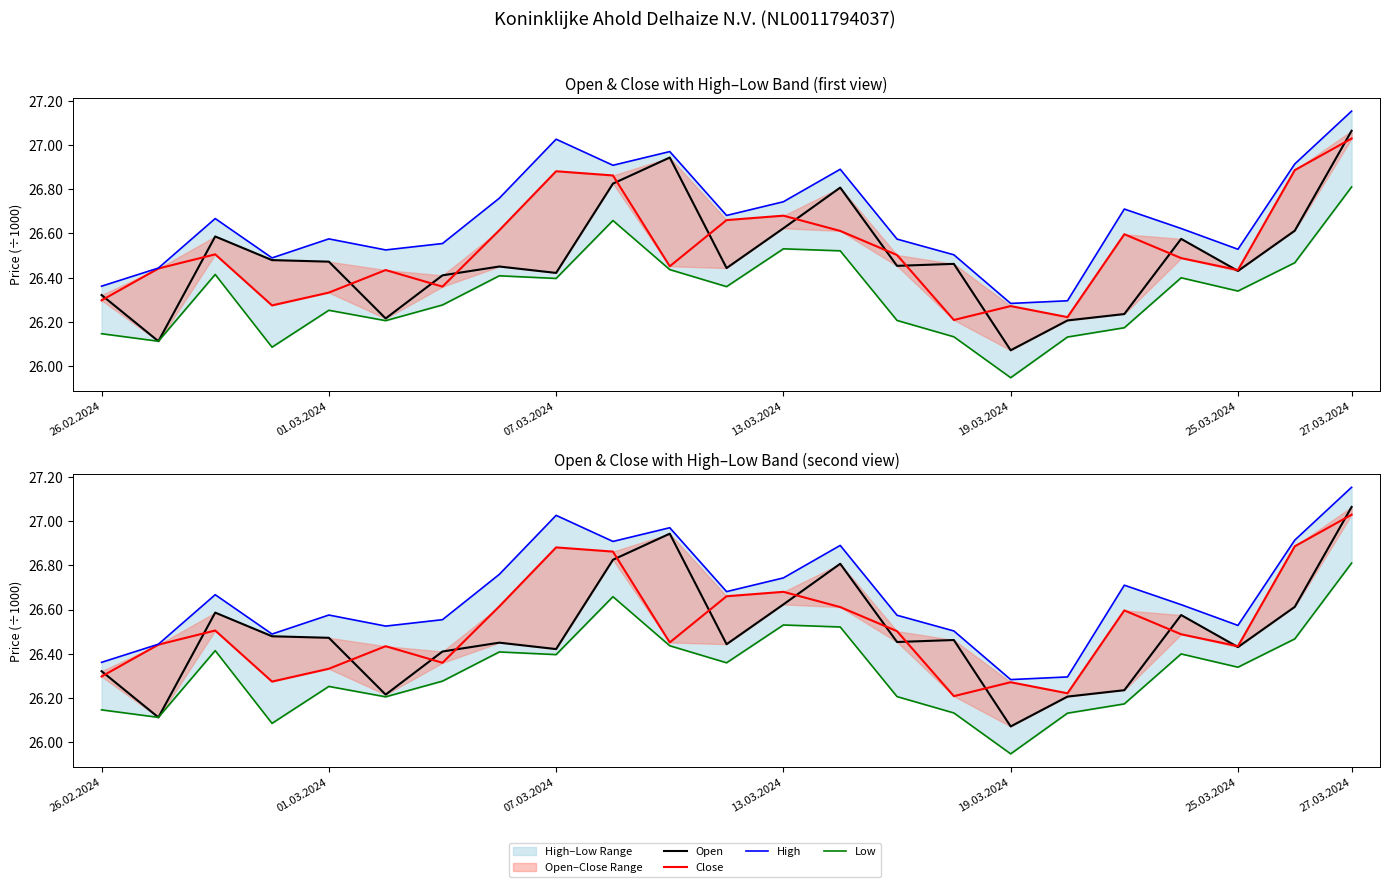

What is the difference between the maximum and minimum values in the Low series?

863